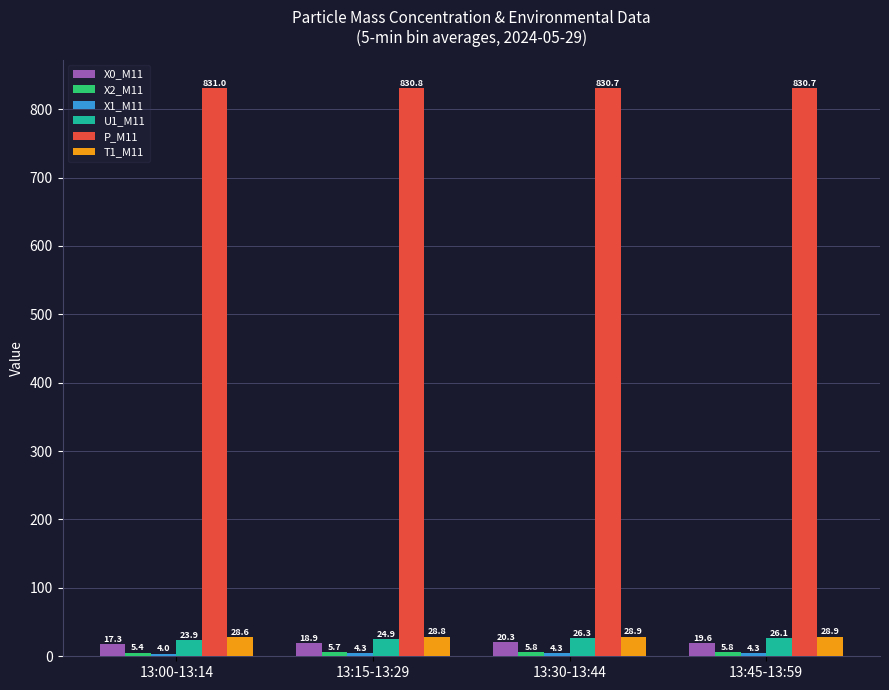

How many groups of bars are there?

4